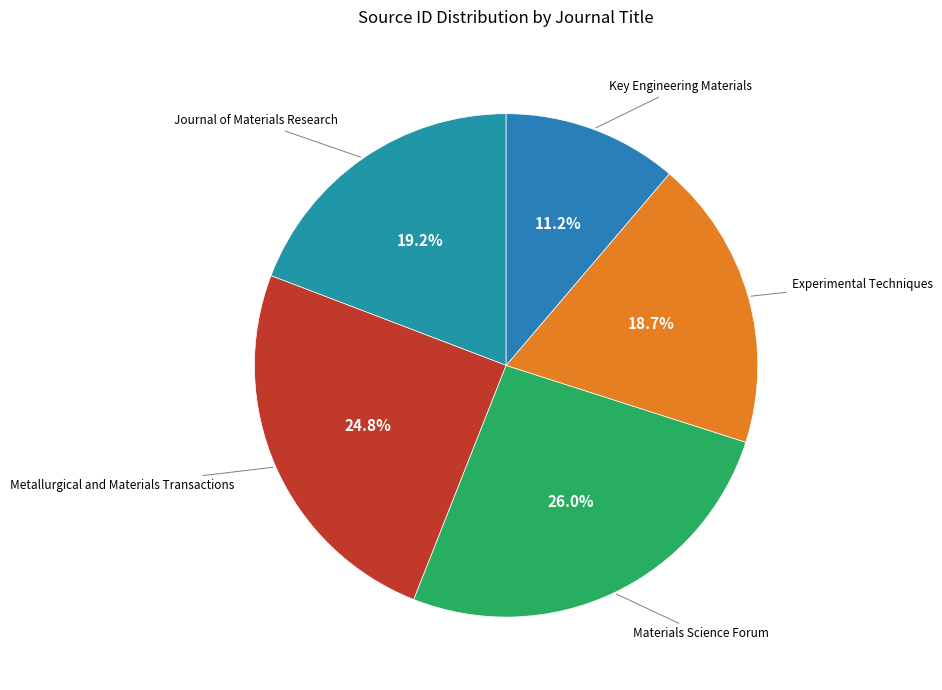

Approximately how many times larger is the value at Key Engineering Materials compared to Experimental Techniques?

0.6